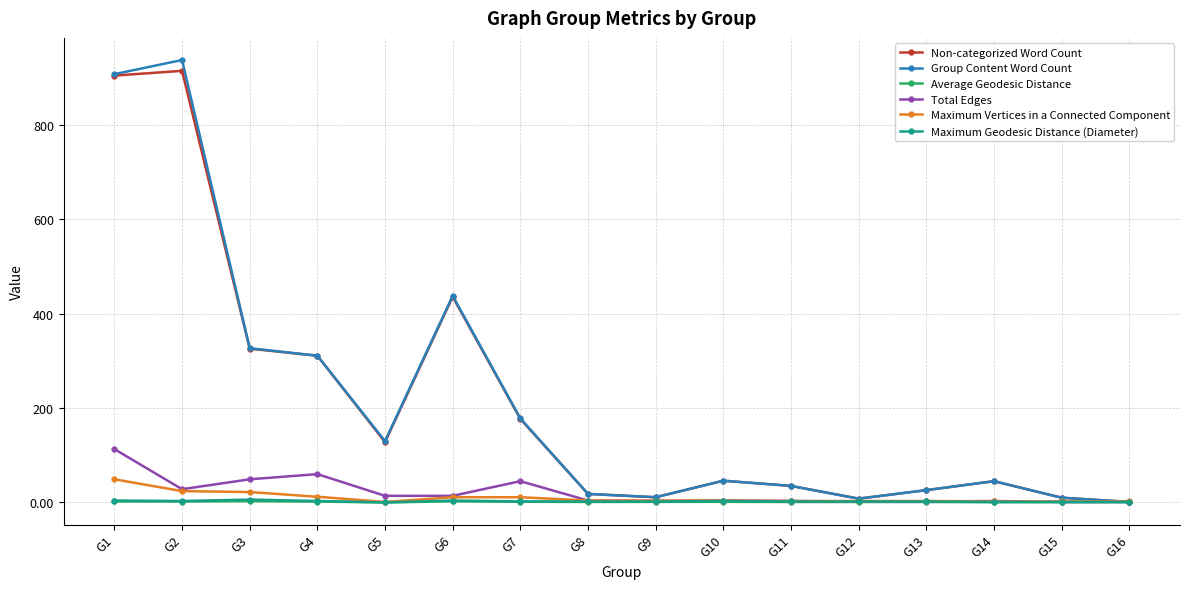

At which label is Non-categorized Word Count closest to 458?

G6